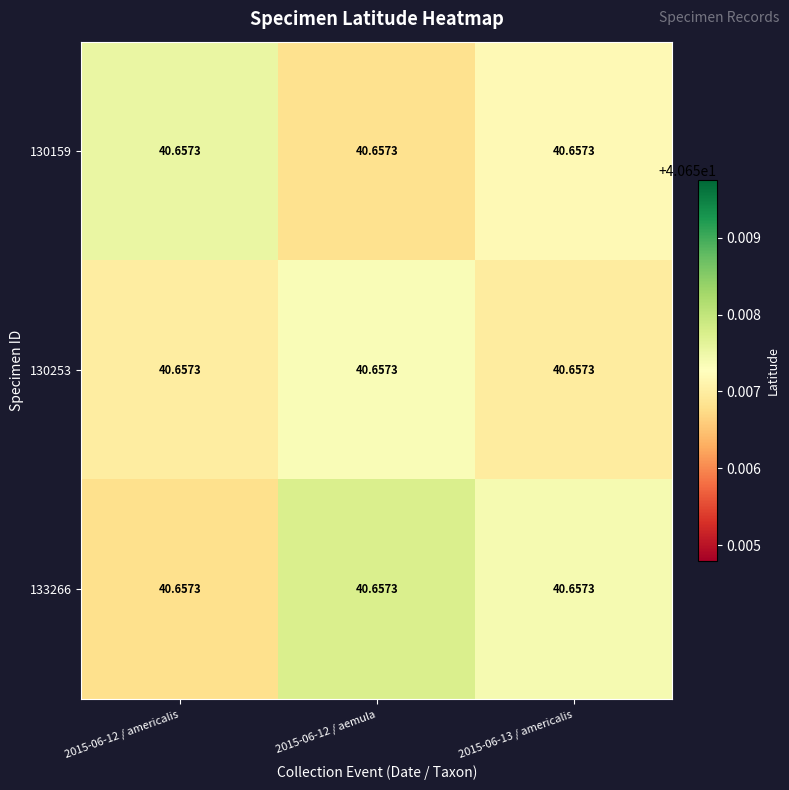

Which has a higher value, 2015-06-12 / americalis or 2015-06-12 / aemula?

2015-06-12 / americalis